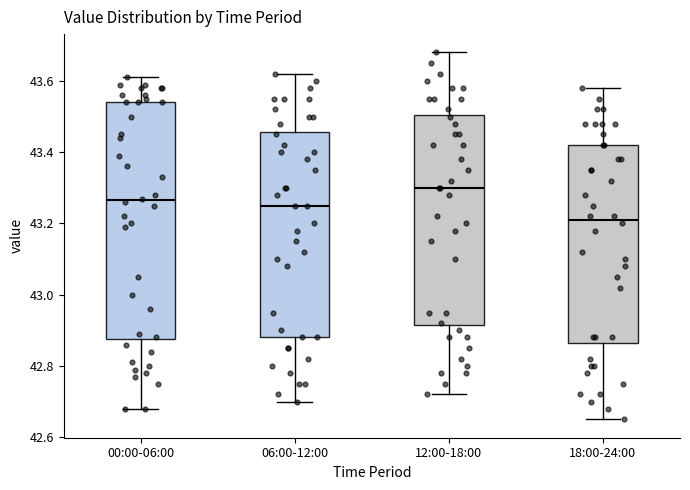

Which box's median line is the lowest?

18:00-24:00